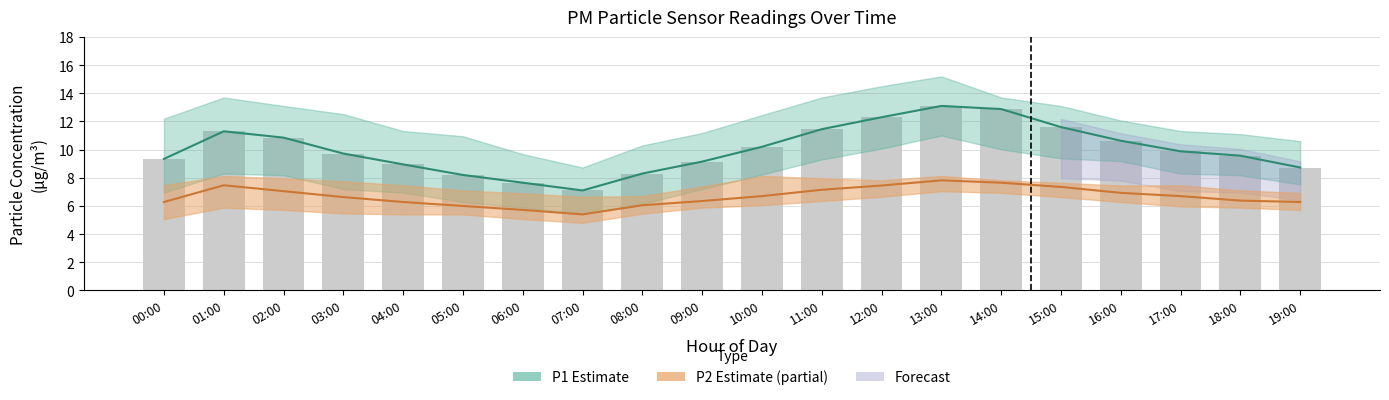

Are the bars grouped side by side (vs. stacked)?

Yes